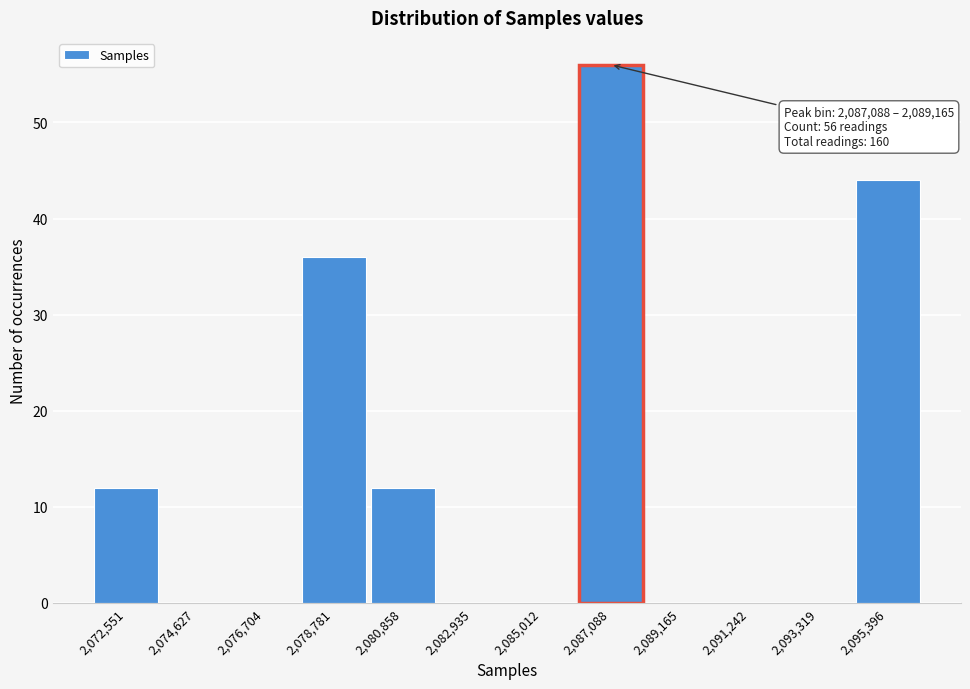

Reading left to right, extract all data points from this chart.

2,072,551=12	2,074,627=0	2,076,704=0	2,078,781=36	2,080,858=12	2,082,935=0	2,085,012=0	2,087,088=56	2,089,165=0	2,091,242=0	2,093,319=0	2,095,396=44